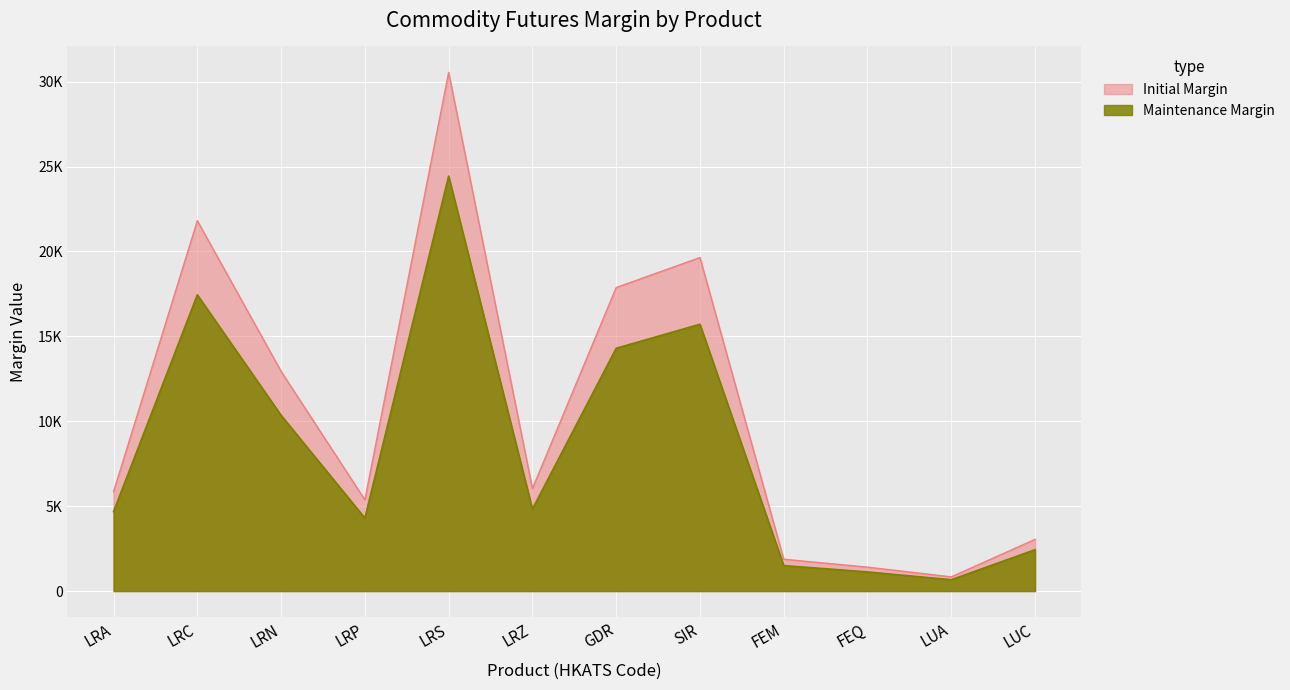

The value of Maintenance Margin at LRC is 17449. True or false?

True